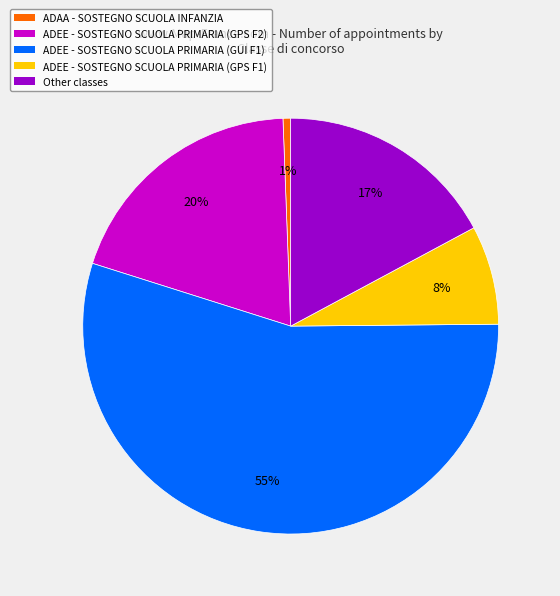

Does any single category account for the majority?

Yes